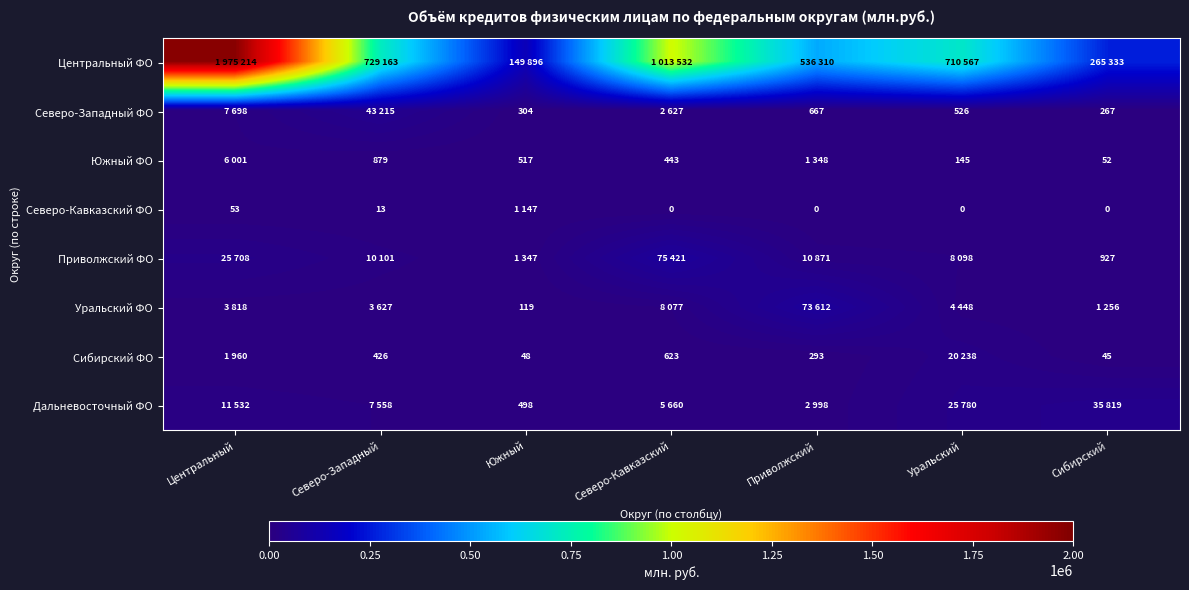

What is the total value across all series at Сибирский?

303699